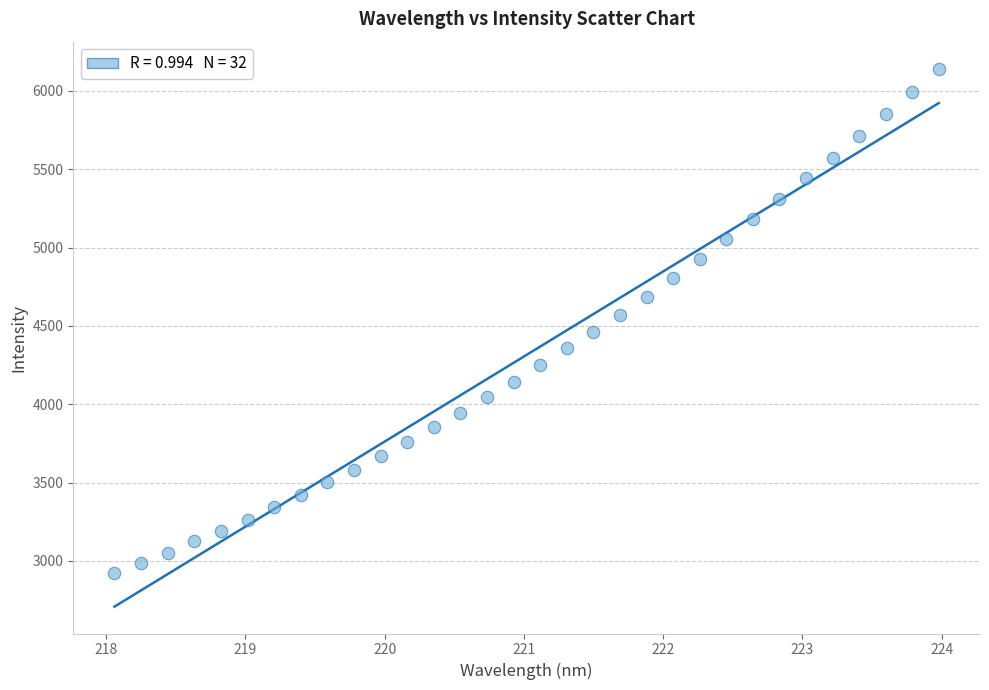

What is the range of X values (max minus min)?

5.9